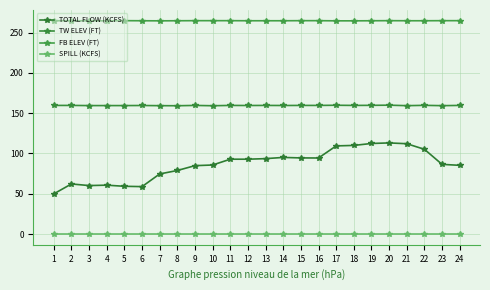

Reading left to right, list all the values displayed in this chart.

TOTAL FLOW (KCFS): 49.9	62.2	60.2	60.7	59.3	58.9	74.6	78.9	84.9	85.7	92.9	92.9	93.6	95.1	94.5	94.4	109.4	110.0	112.4	113.1	112.1	105.2	86.5	85.3
TW ELEV (FT): 159.6	159.6	159.4	159.4	159.4	159.5	159.3	159.2	159.6	159.2	159.6	159.5	159.6	159.5	159.6	159.6	159.8	159.6	159.7	159.9	159.3	159.7	159.3	159.6
FB ELEV (FT): 264.6	264.6	264.5	264.5	264.7	264.6	264.5	264.6	264.7	264.7	264.7	264.6	264.6	264.6	264.7	264.7	264.5	264.5	264.6	264.7	264.6	264.6	264.7	264.7
SPILL (KCFS): 0.0	0.0	0.0	0.0	0.0	0.0	0.0	0.0	0.0	0.0	0.0	0.0	0.0	0.0	0.0	0.0	0.0	0.0	0.0	0.0	0.0	0.0	0.0	0.0